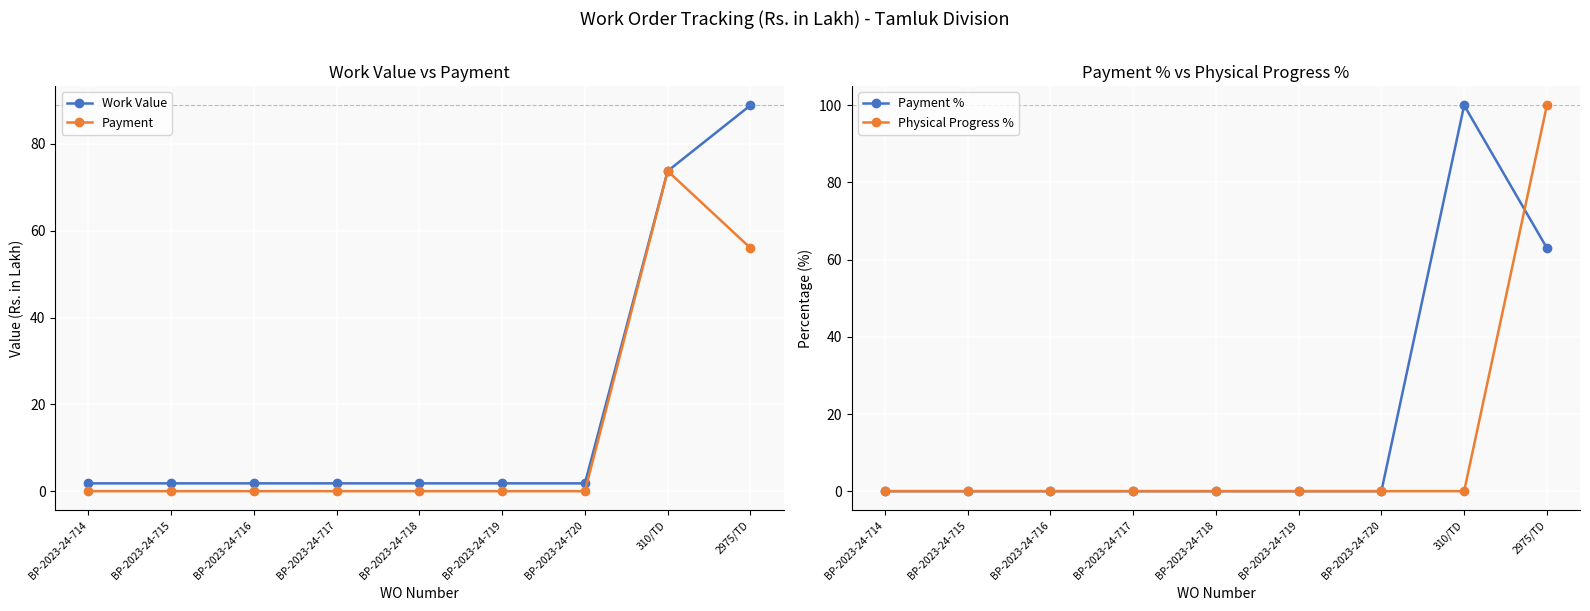

What is the difference between the second highest and second lowest values in the Work Value series?

71.9